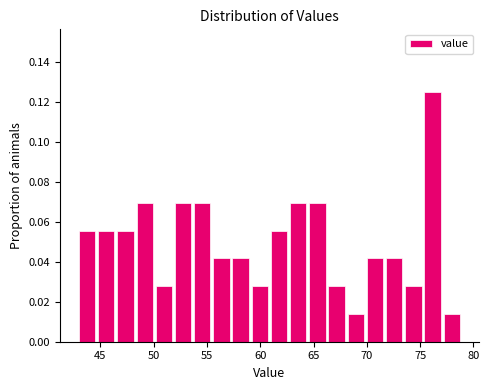

Around what value on the x-axis is the tallest bar? Give the approximate position of its centre, as read against the axis.

76.0